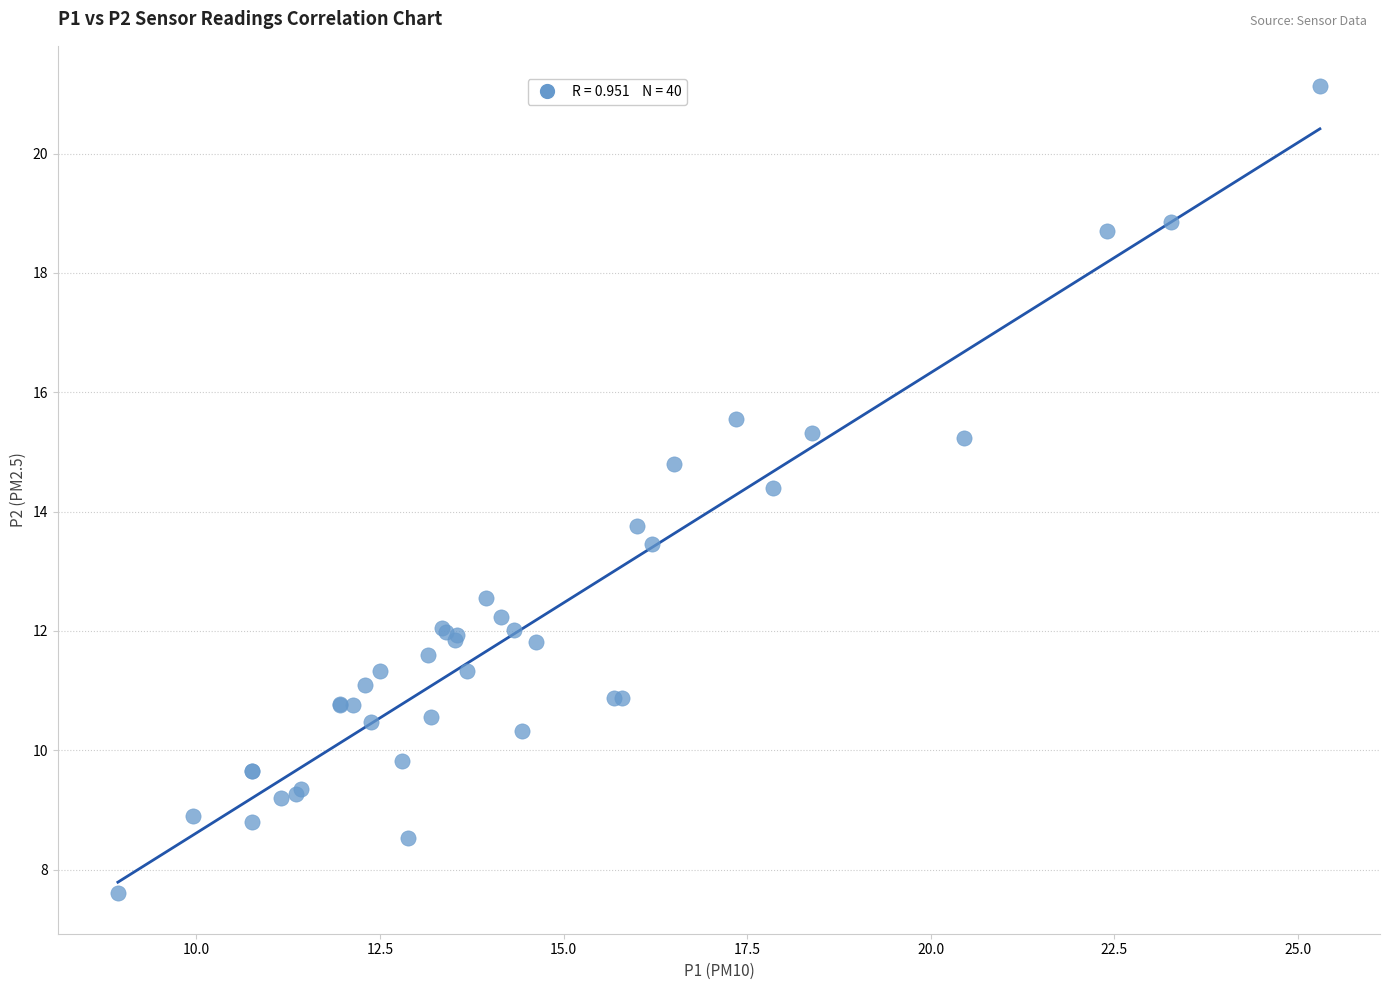

What Y value in the scatter plot is closest to 14?

13.8